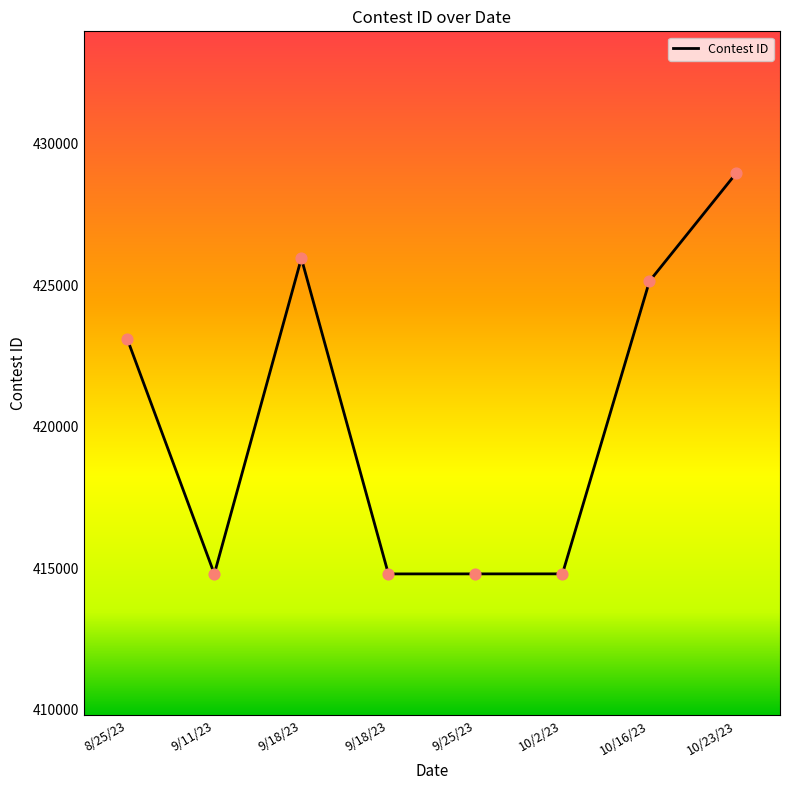

How many lines are shown in the chart?

1